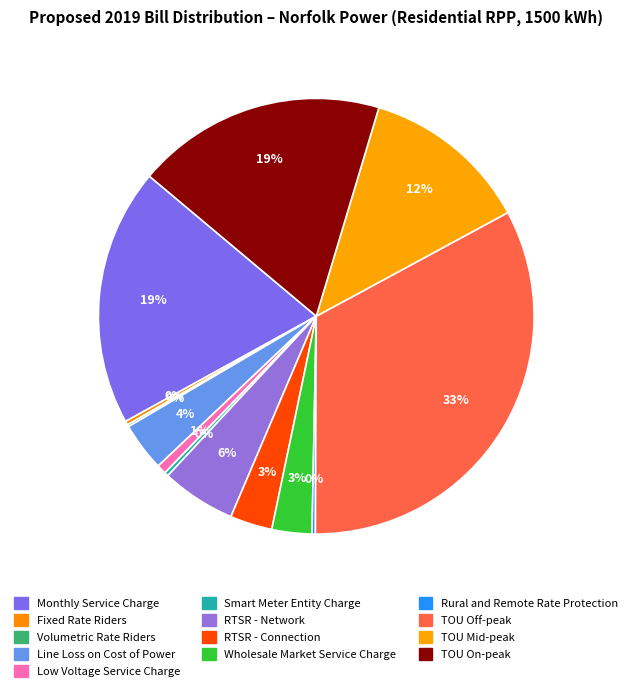

The TOU On-peak slice represents 9% of the pie. True or false?

False